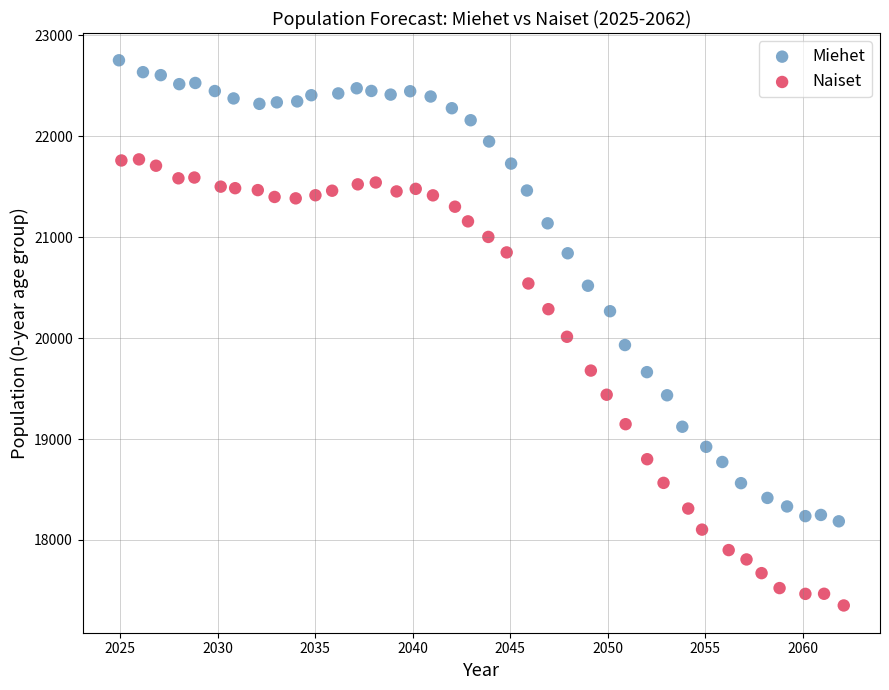

Which series has the largest Y range (max minus min)?

Miehet